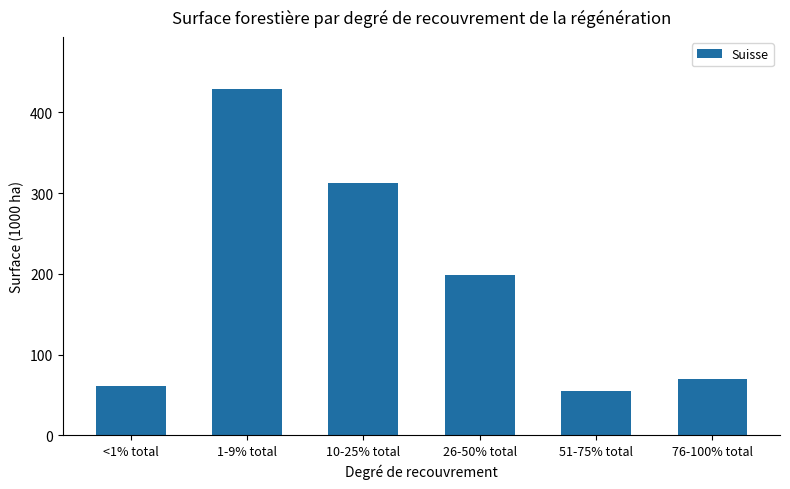

Rank the categories by value from lowest to highest.

51-75% total, <1% total, 76-100% total, 26-50% total, 10-25% total, 1-9% total